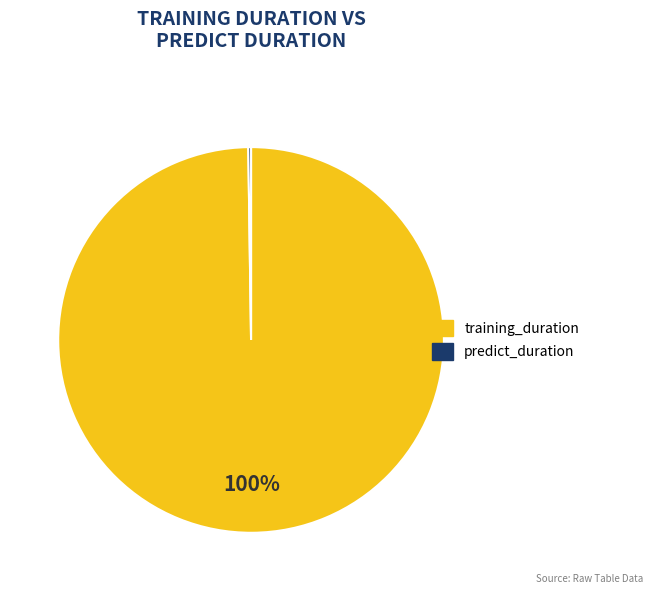

What percentage is the training_duration slice, to the nearest percent?

100%